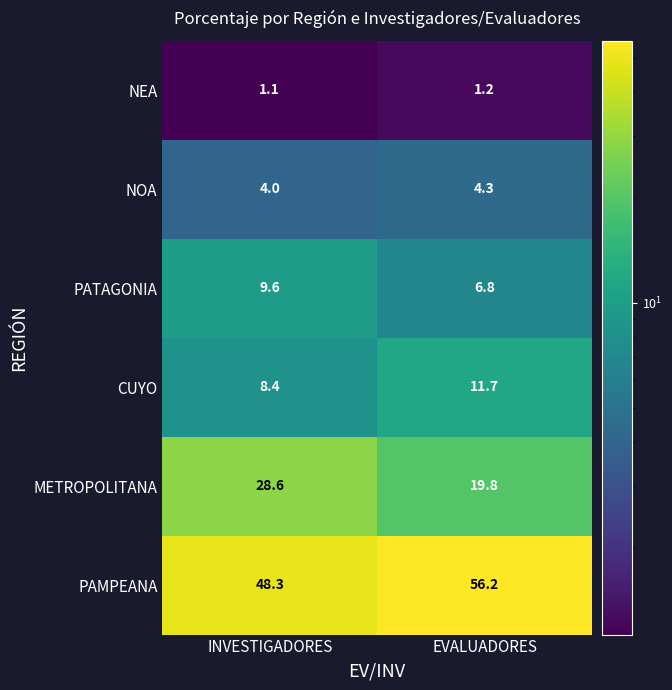

At how many categories does at least one series exceed 6?

2